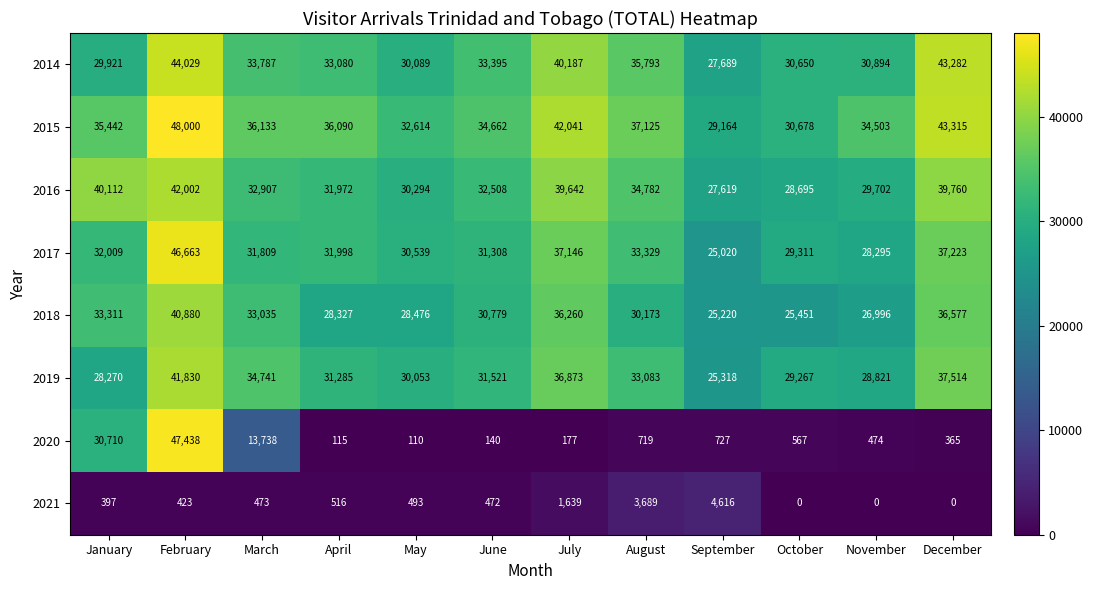

Rank the series by their maximum value, from lowest to highest.

2021, 2018, 2019, 2016, 2014, 2017, 2020, 2015